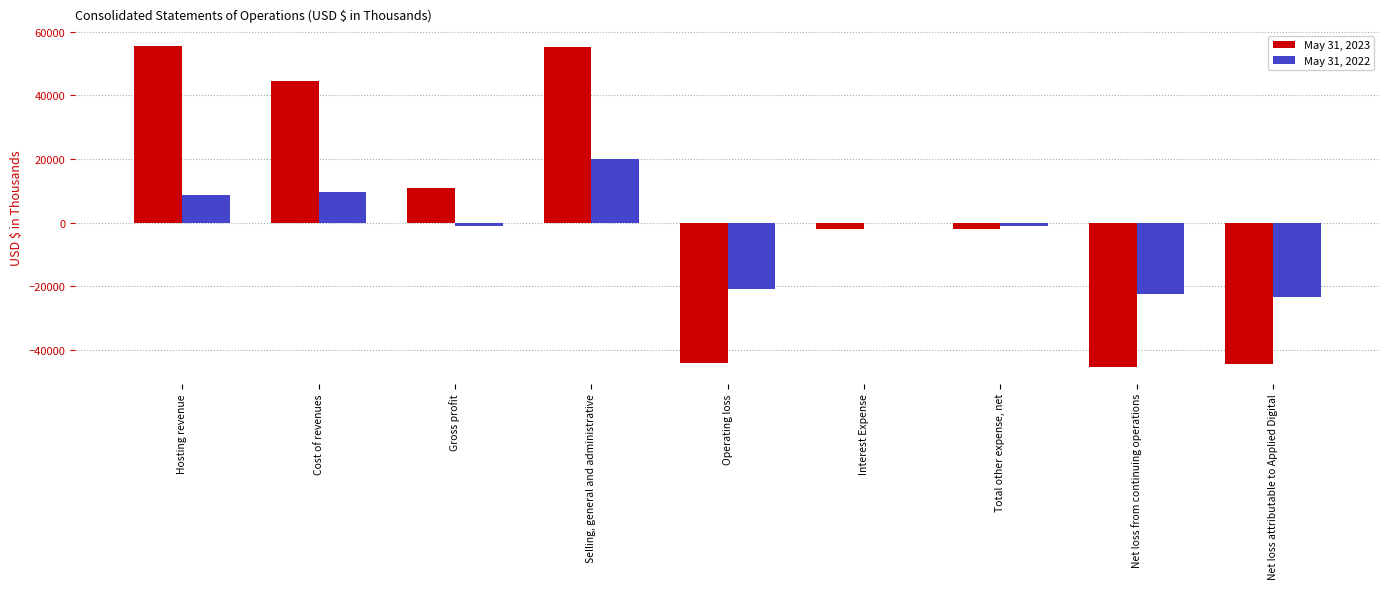

What is the maximum value shown in the chart?

55392